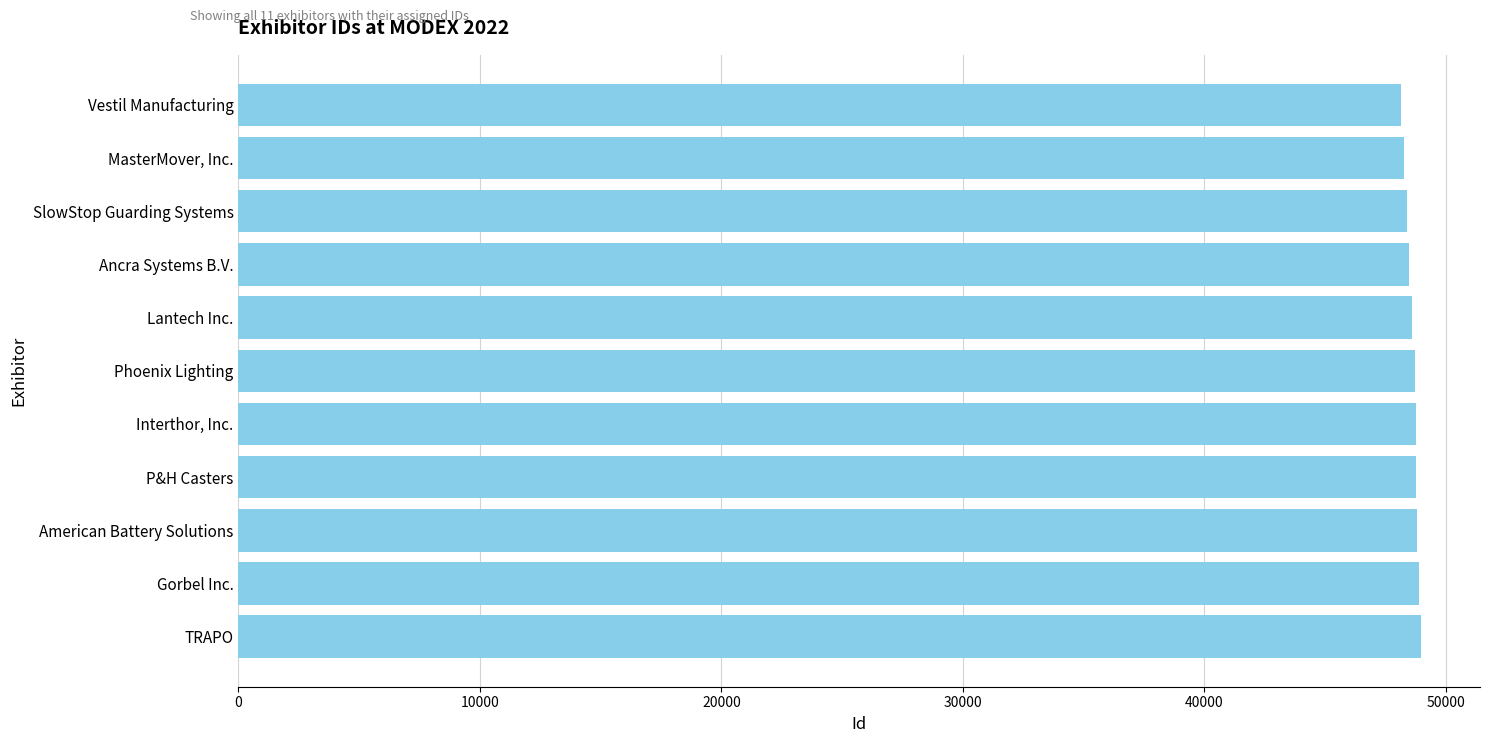

Does the chart contain any negative values?

No